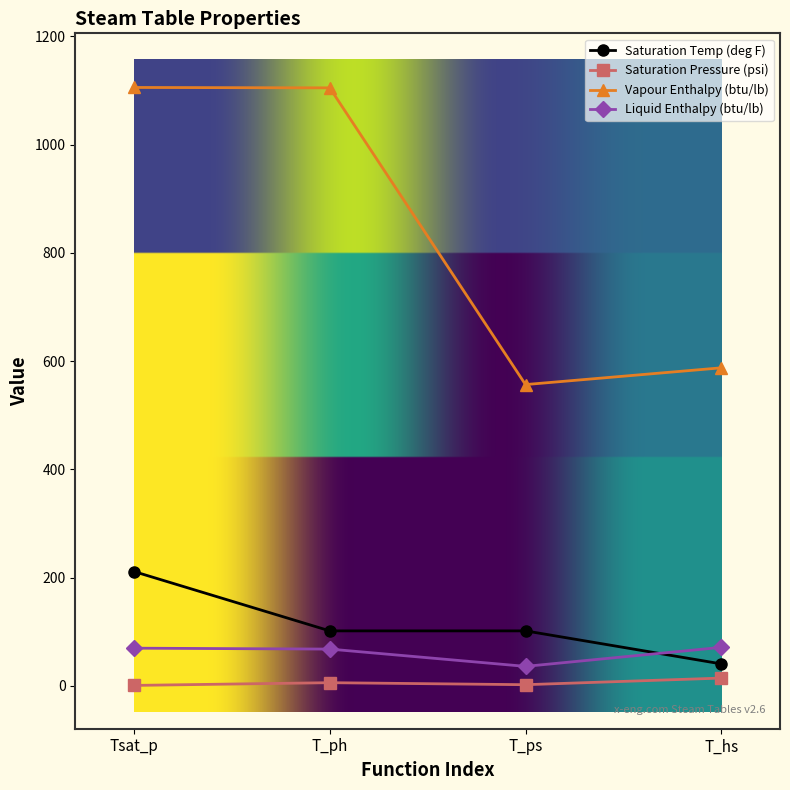

What is the difference between the maximum and minimum values in the Saturation Pressure (psi) series?

13.6